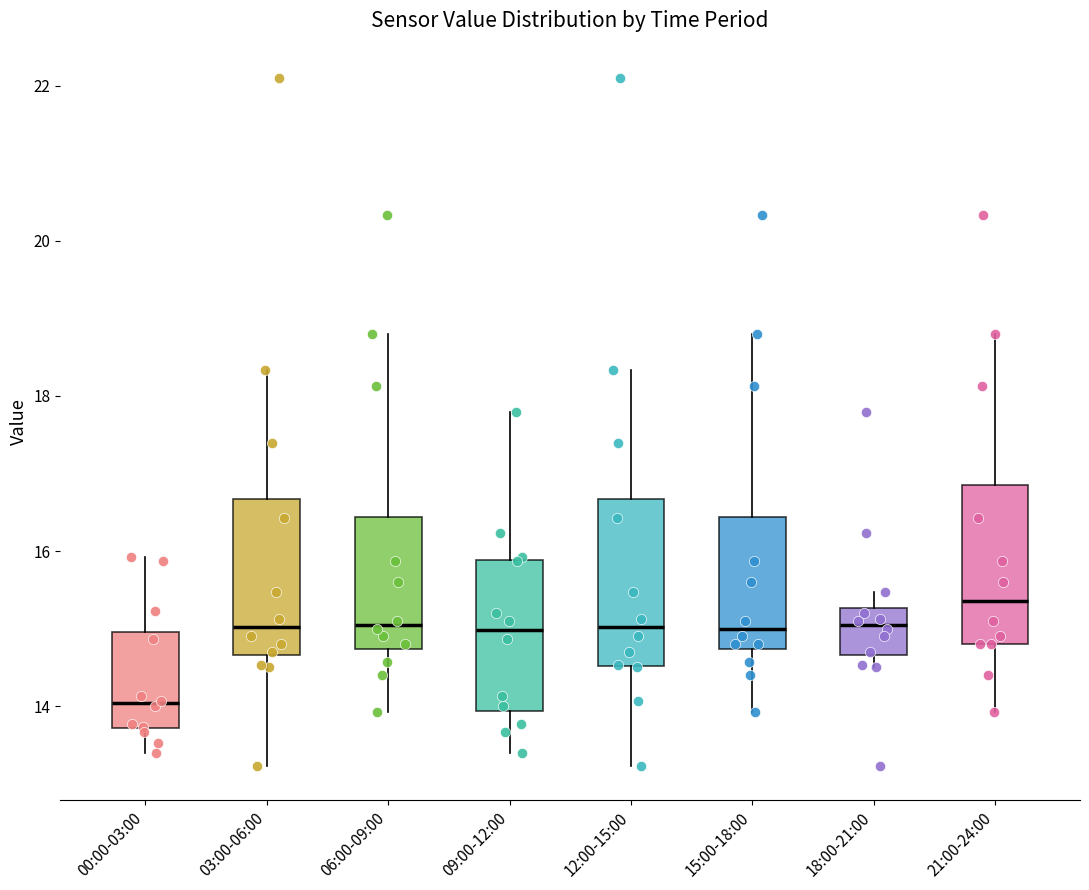

Reading left to right, transcribe this box plot: for each box, give where its median line is, the range the box spans, and where its two whiskers end, as read against the y-axis. The values are not printed on the chart, so give them approximately, as read against the axis.

00:00-03:00: median 14.0, box 13.8 to 15.0, whiskers 13.4 to 16.0
03:00-06:00: median 15.0, box 14.6 to 16.6, whiskers 13.2 to 18.4
06:00-09:00: median 15.0, box 14.8 to 16.4, whiskers 14.0 to 18.8
09:00-12:00: median 15.0, box 14.0 to 15.8, whiskers 13.4 to 17.8
12:00-15:00: median 15.0, box 14.6 to 16.6, whiskers 13.2 to 18.4
15:00-18:00: median 15.0, box 14.8 to 16.4, whiskers 14.0 to 18.8
18:00-21:00: median 15.0, box 14.6 to 15.2, whiskers 14.6 (just below the box's lower edge) to 15.4
21:00-24:00: median 15.4, box 14.8 to 16.8, whiskers 14.0 to 18.8